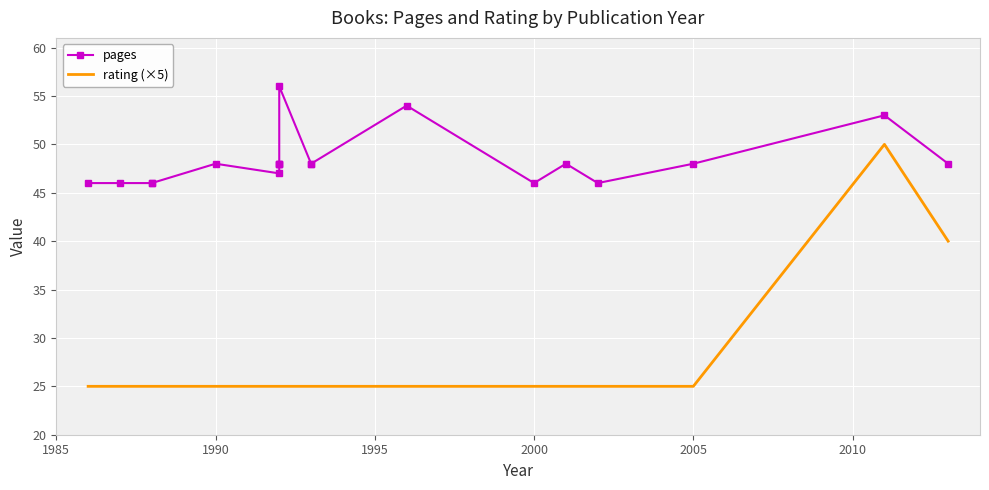

True or false: rating (×5) and pages cross at least once.

False